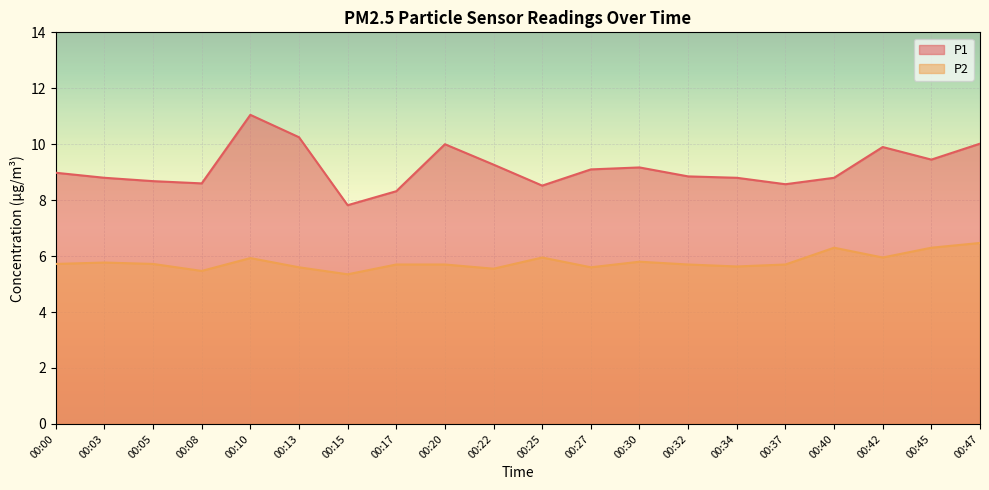

Is the value of P1 at 00:32 greater than the value of P2 at 00:32?

Yes